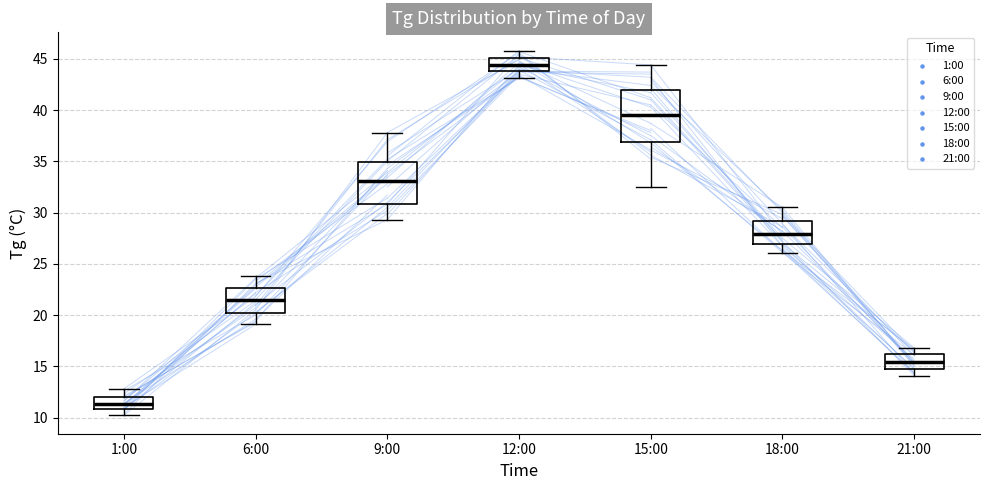

Where is the lower edge of the box for 12:00 on the y-axis? The values are not printed on the chart, so give them approximately, as read against the axis.

44.0